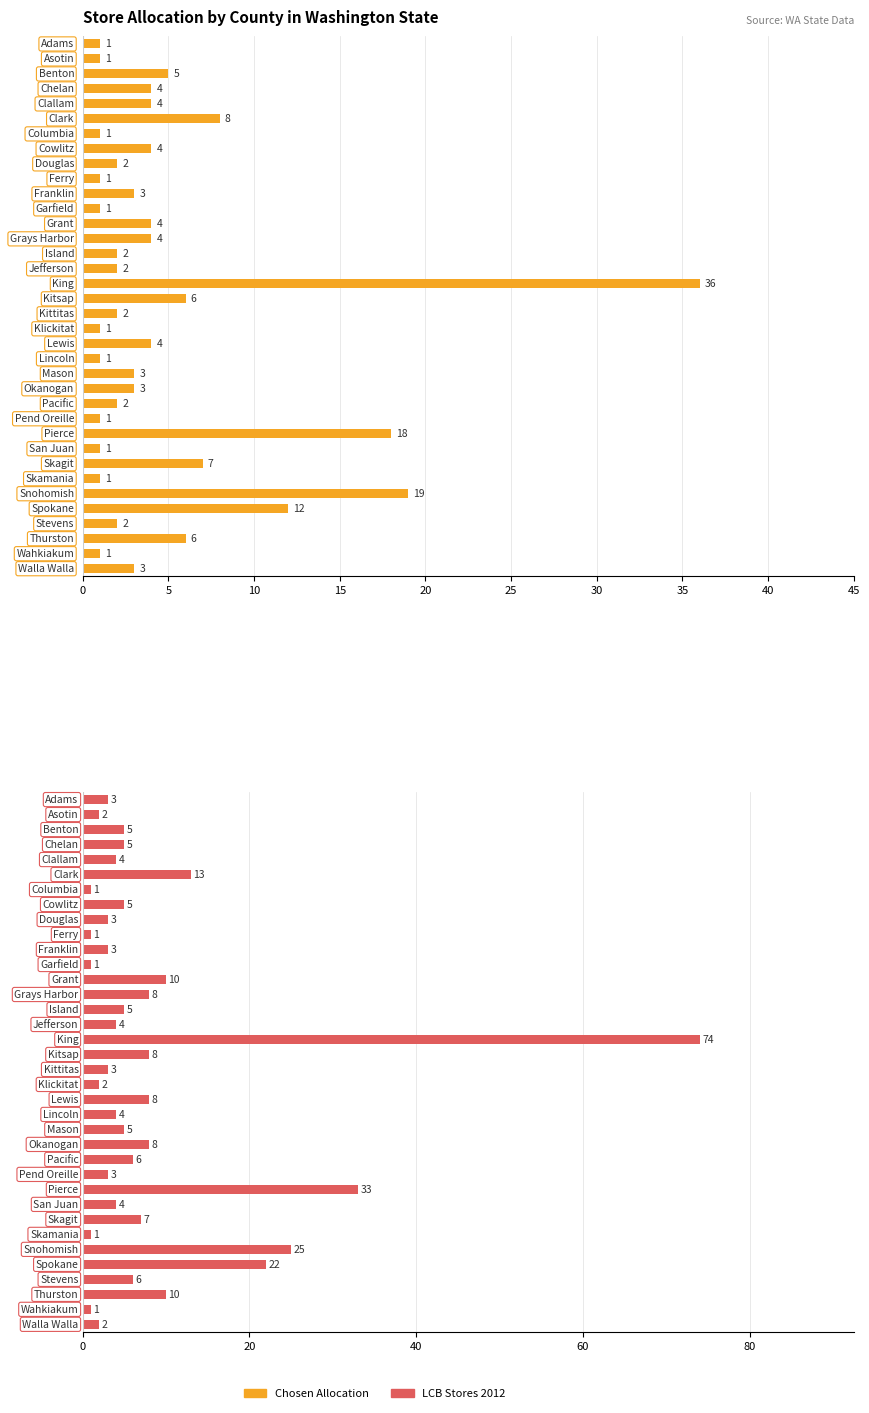

How many groups of bars are there?

36